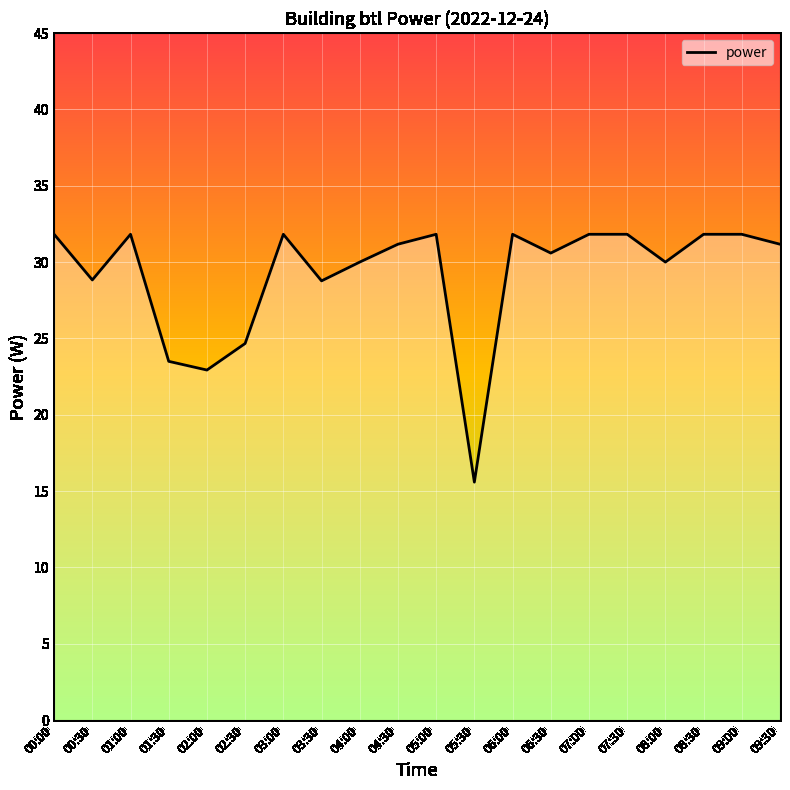

What is the label of the 7th point from the right?

06:30